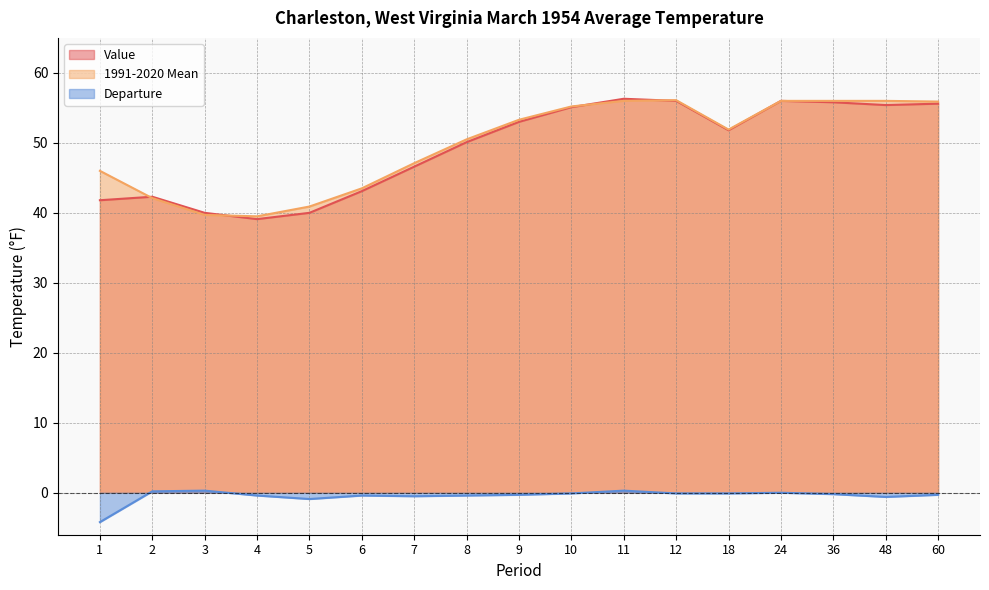

What is the highest value of the 1991-2020 Mean series?

56.1